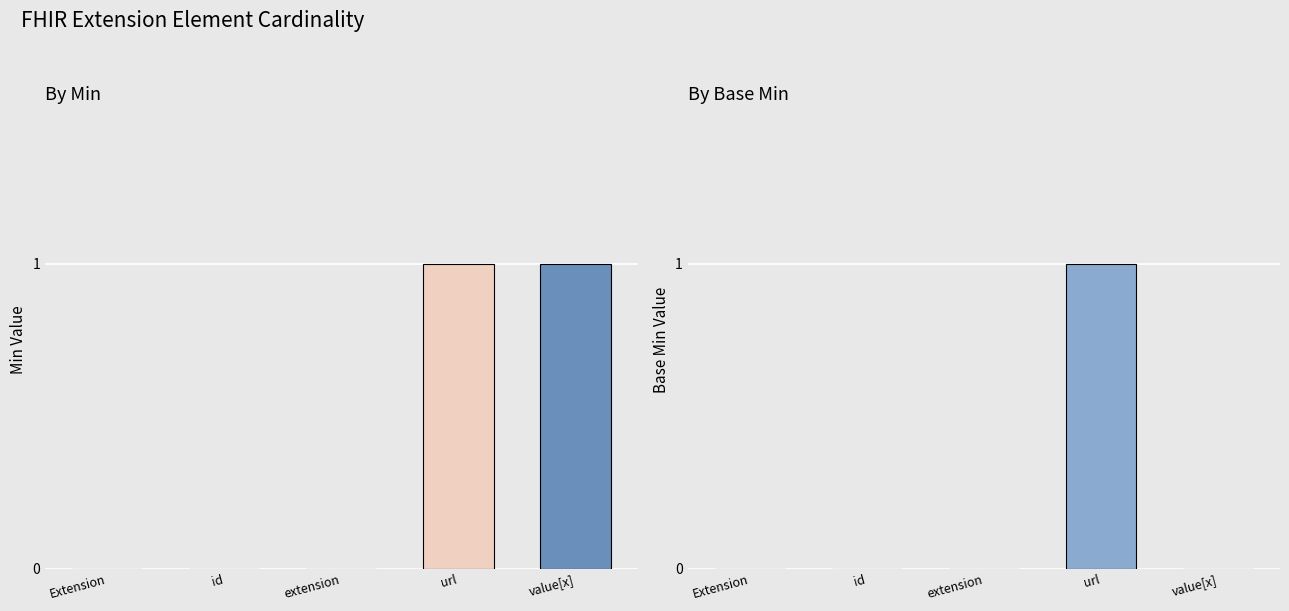

At which category is the sum across all series the highest?

Extension.url